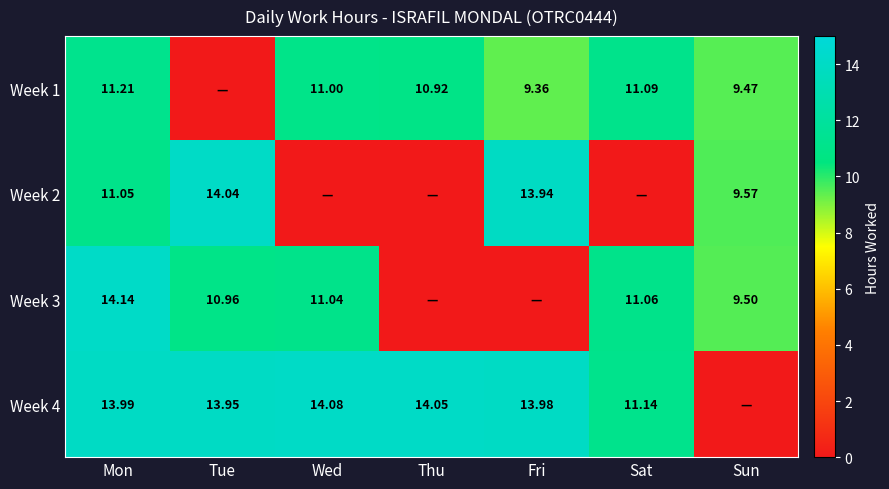

Is the value of Week 3 at Sun greater than the value of Week 1 at Mon?

No